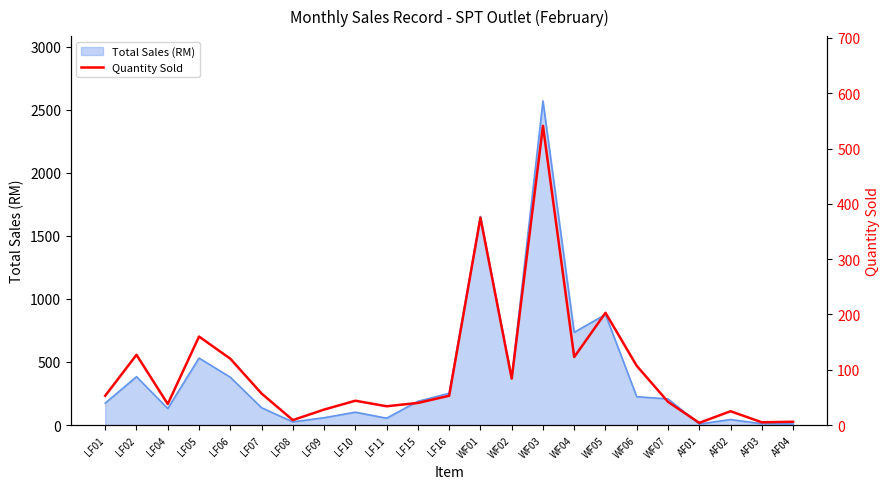

Where is the data nearest to the value 272?

WF05